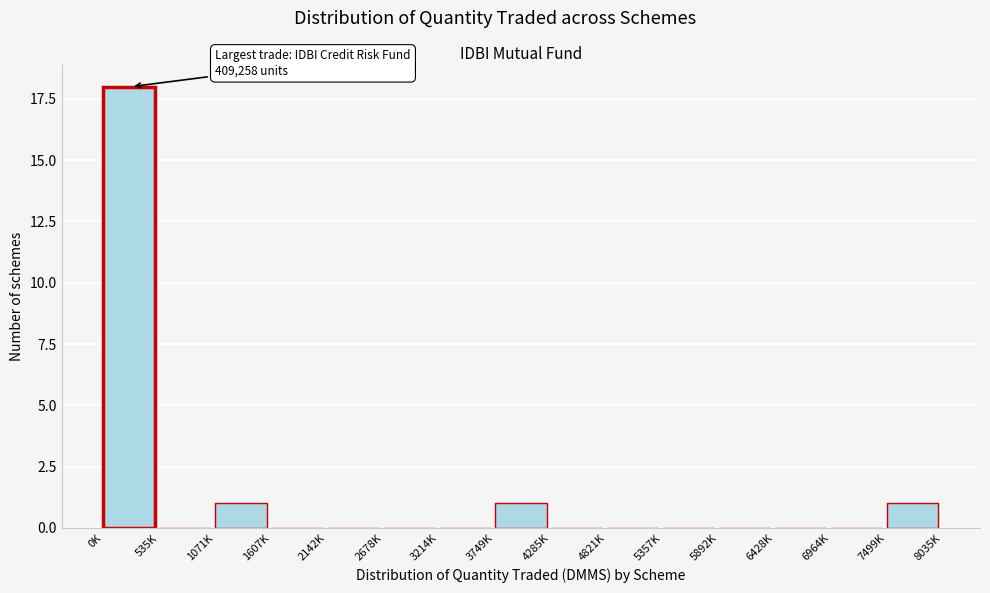

Reading left to right, extract all data points from this chart.

0K=18	535K=0	1071K=1	1607K=0	2142K=0	2678K=0	3214K=0	3749K=1	4285K=0	4821K=0	5357K=0	5892K=0	6428K=0	6964K=0	7499K=1